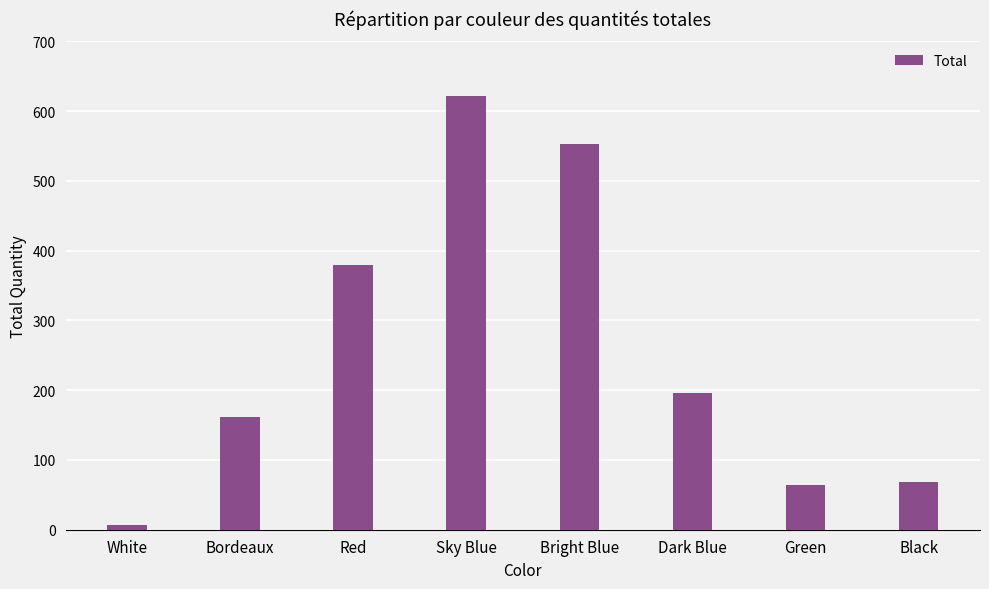

How many bars are there in total?

8